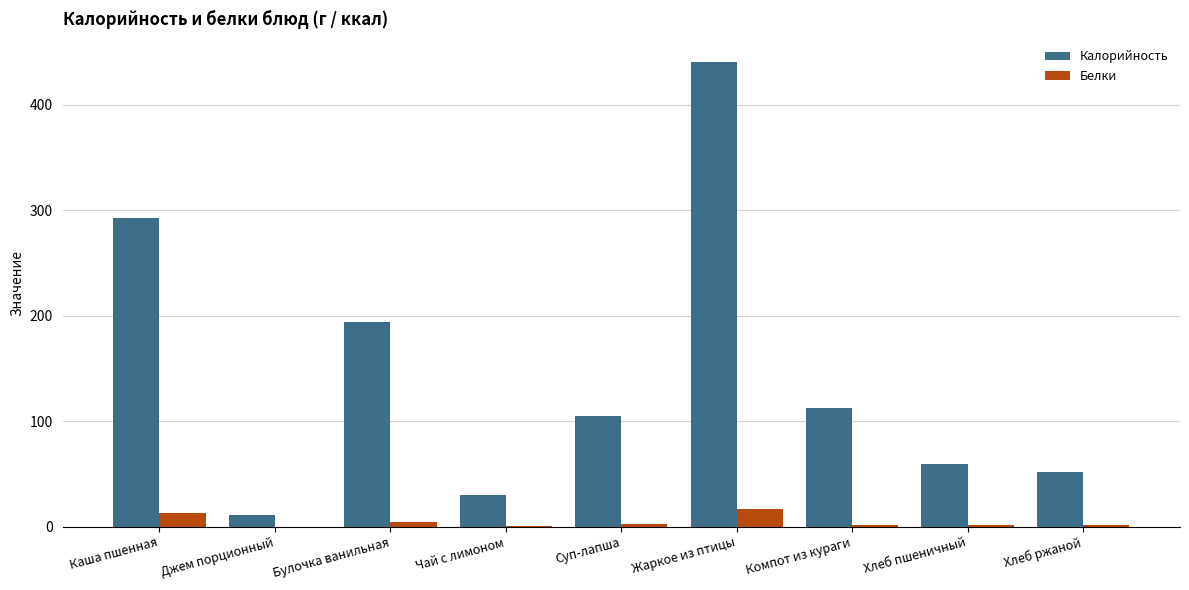

At which category is the sum across all series the highest?

Жаркое из птицы